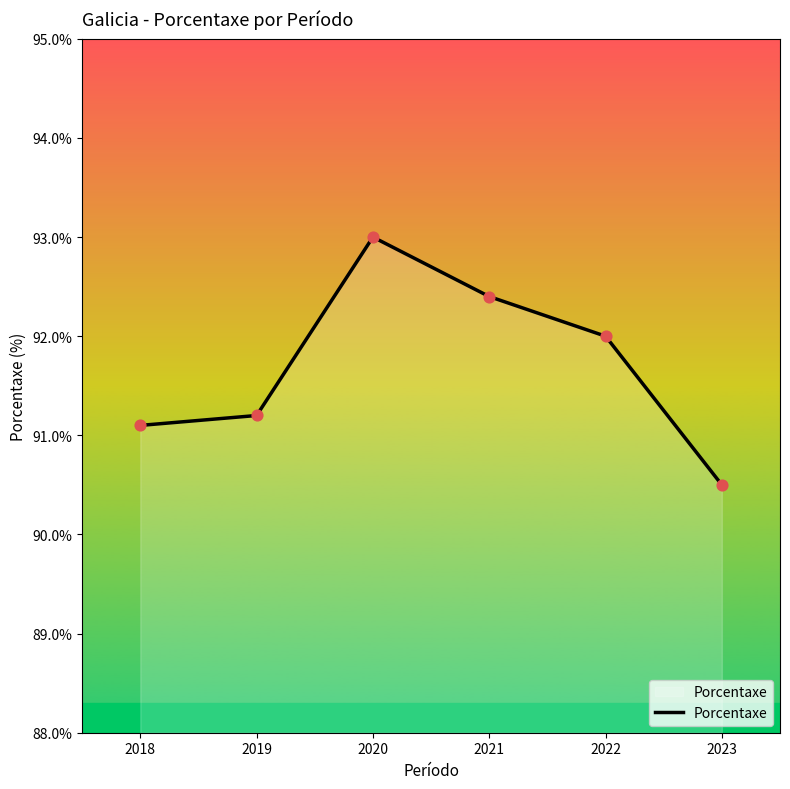

Between 2019 and 2023, which is larger?

2019